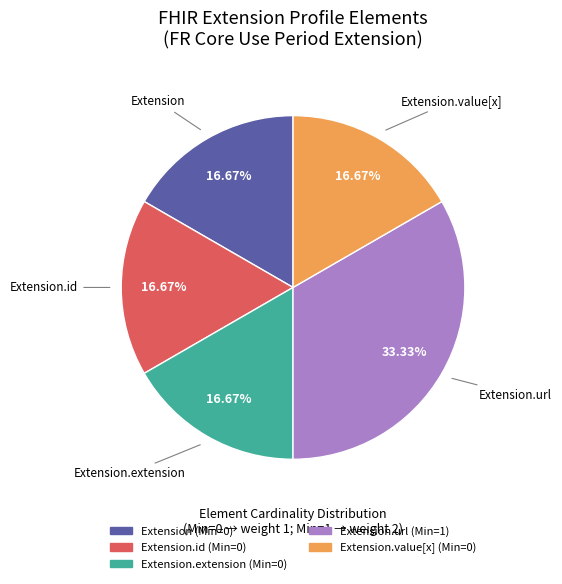

Between Extension.id and Extension.url, which is larger?

Extension.url